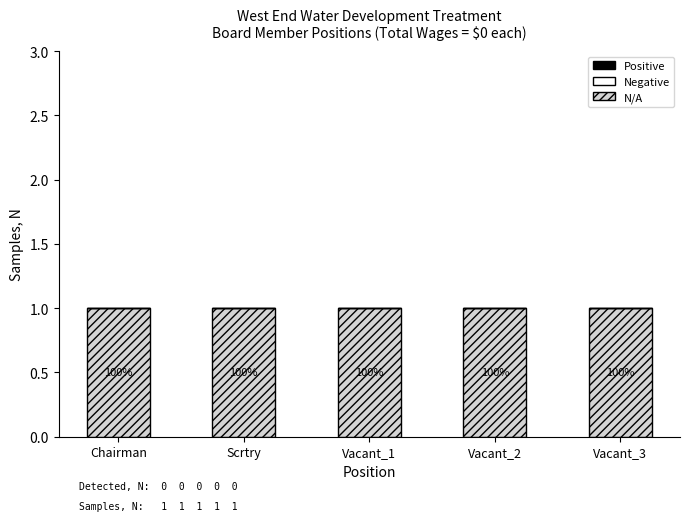

Count the number of data series in this chart.

3